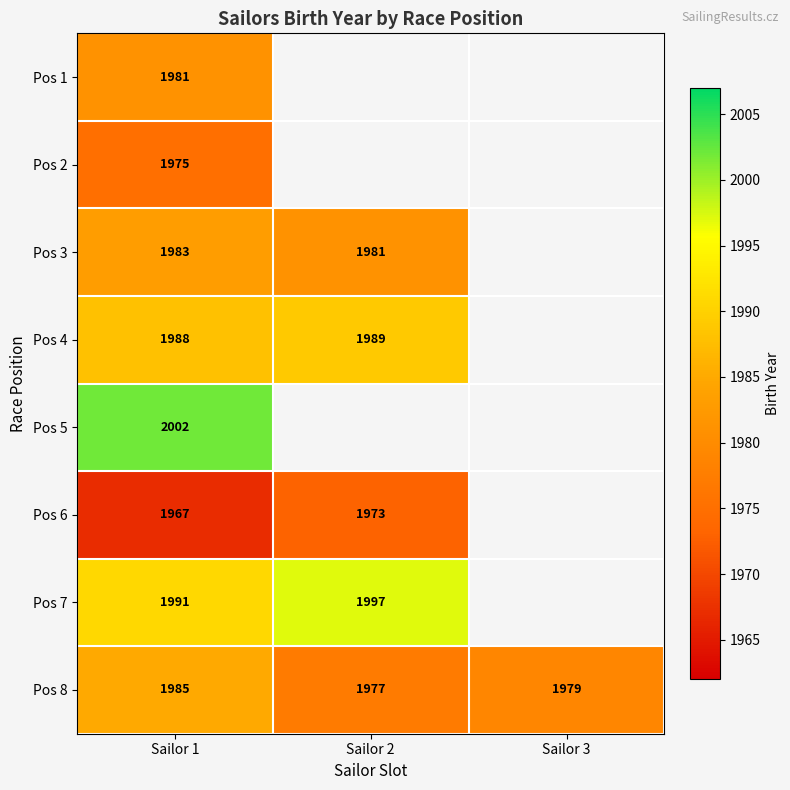

What is the difference between the highest and lowest values at Sailor 1?

35